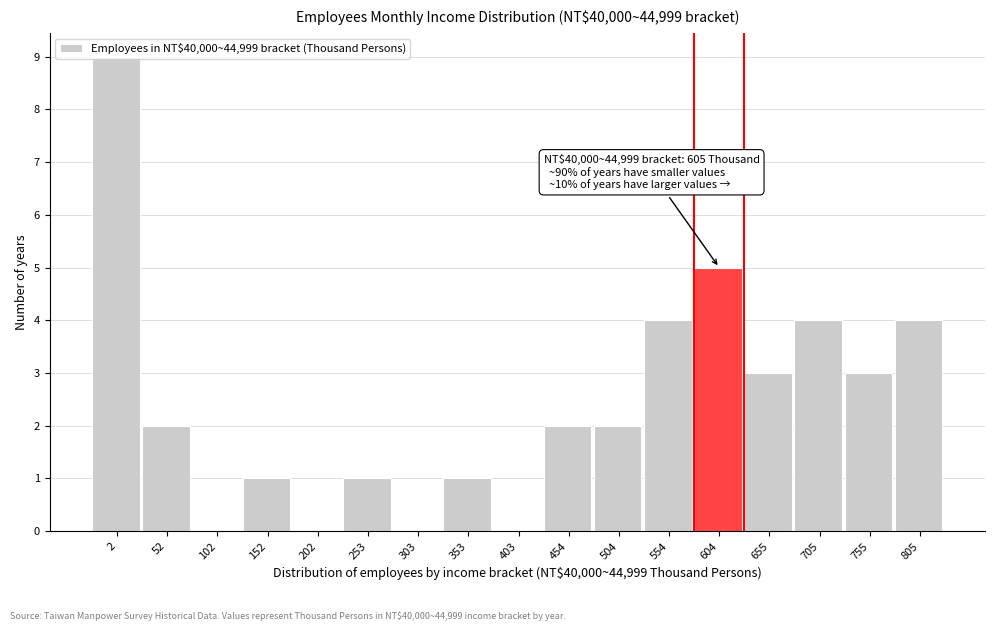

True or false: the data shows 3 at 755.

True